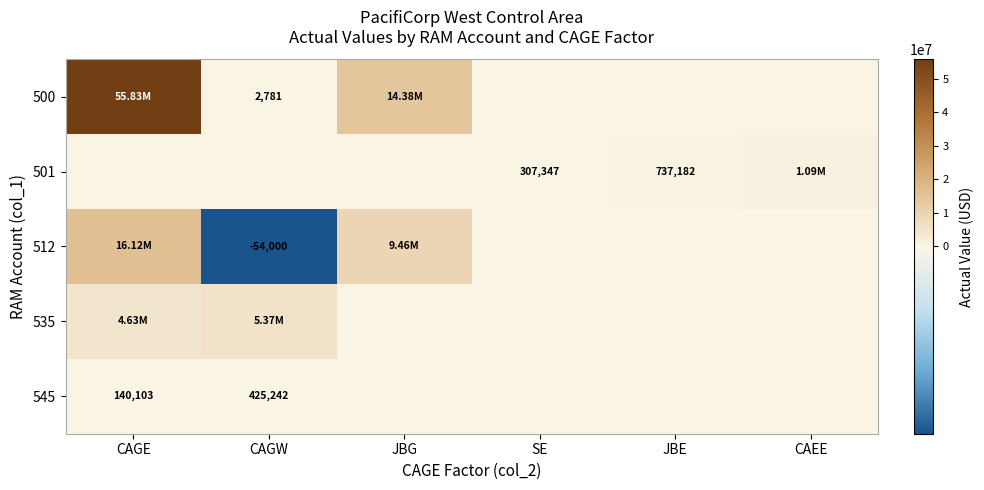

Count the number of data series in this chart.

5